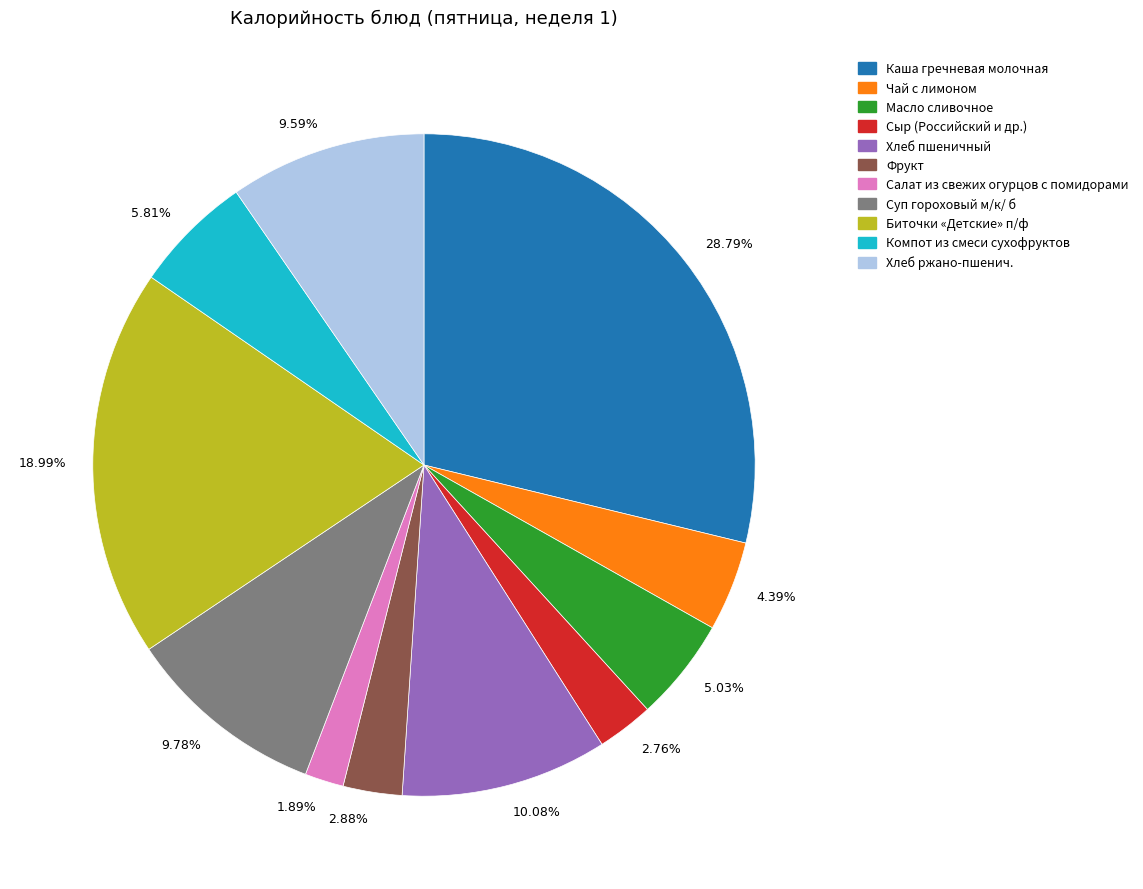

Between 5.81% and 18.99%, which is larger?

18.99%